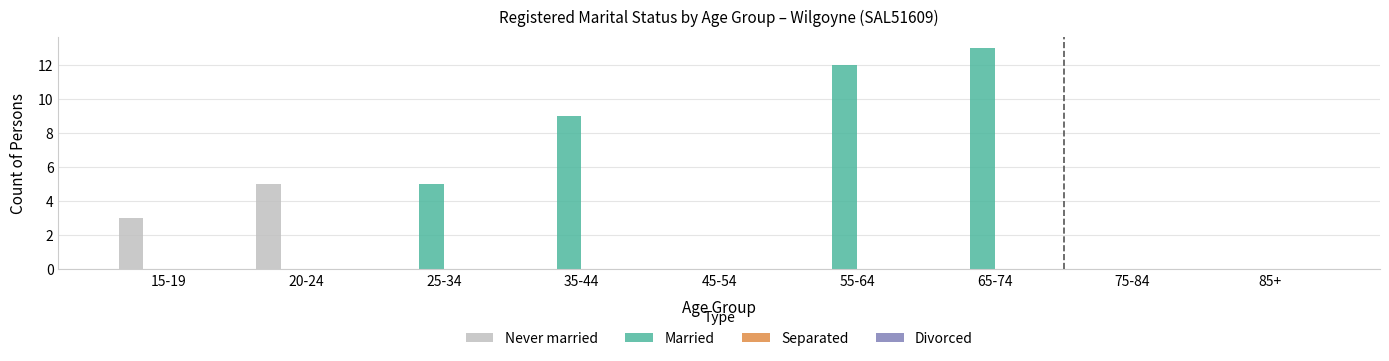

Which series has the largest total across all categories?

Married